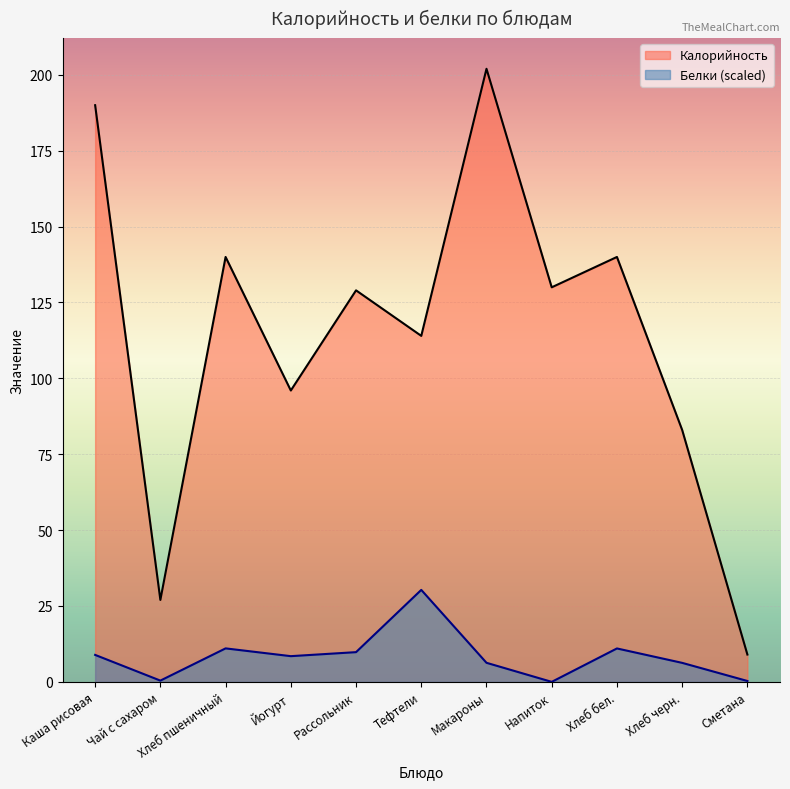

Which series has the largest range (max minus min)?

Калорийность